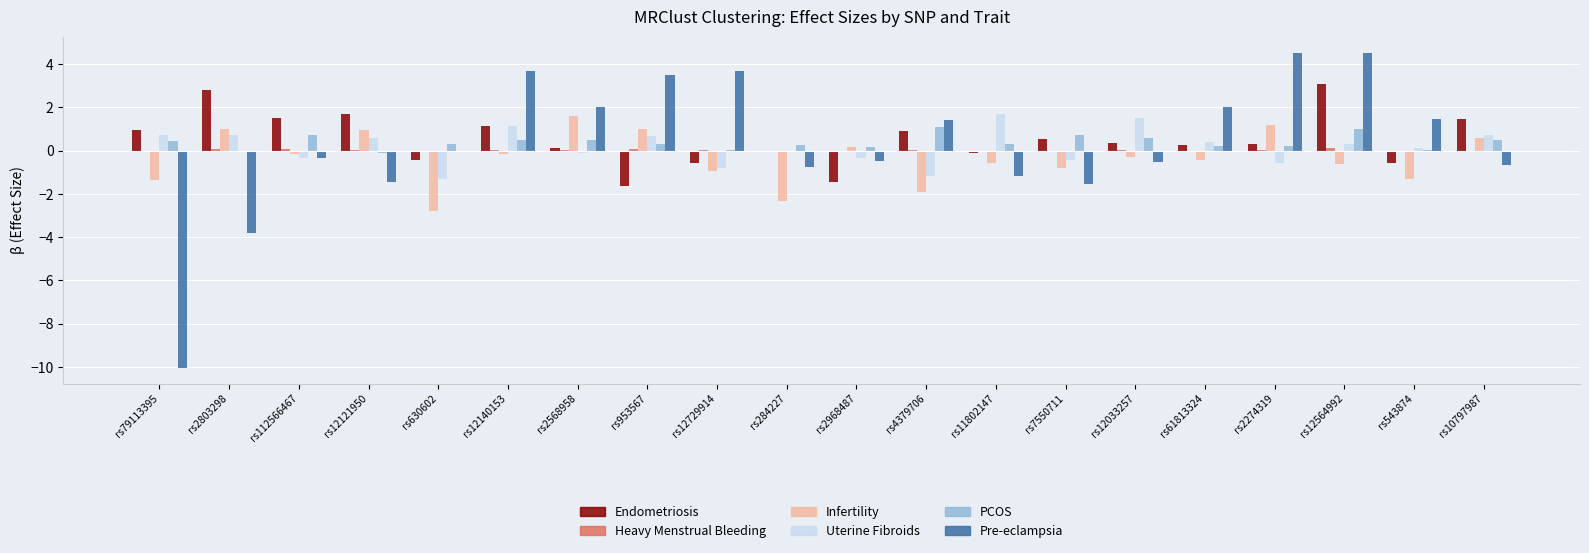

How many data points in Endometriosis are above 0?

13